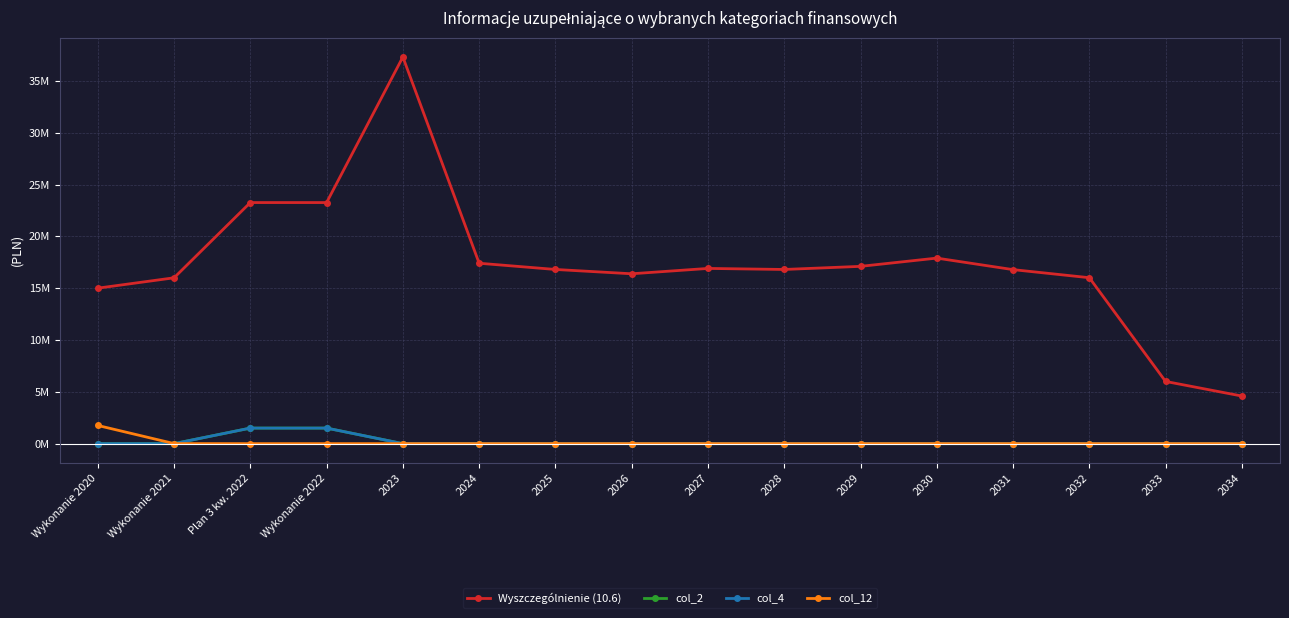

Is this an area chart (filled region under the line)?

No